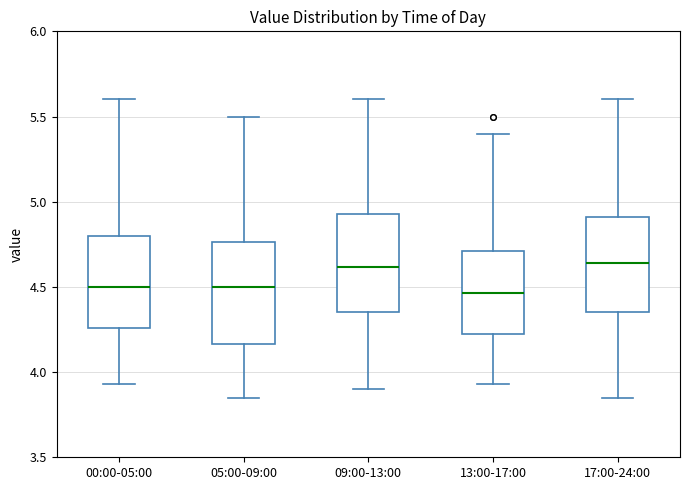

Reading left to right, transcribe this box plot: for each box, give where its median line is, the range the box spans, and where its two whiskers end, as read against the y-axis. The values are not printed on the chart, so give them approximately, as read against the axis.

00:00-05:00: median 4.50, box 4.25 to 4.80, whiskers 3.95 to 5.60
05:00-09:00: median 4.50, box 4.15 to 4.75, whiskers 3.85 to 5.50
09:00-13:00: median 4.60, box 4.35 to 4.95, whiskers 3.90 to 5.60
13:00-17:00: median 4.45, box 4.20 to 4.70, whiskers 3.95 to 5.40
17:00-24:00: median 4.65, box 4.35 to 4.90, whiskers 3.85 to 5.60